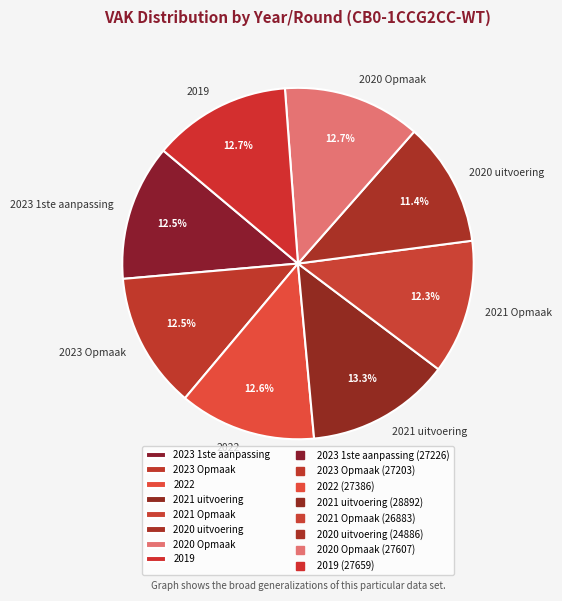

The 2021 Opmaak slice represents 17% of the pie. True or false?

False